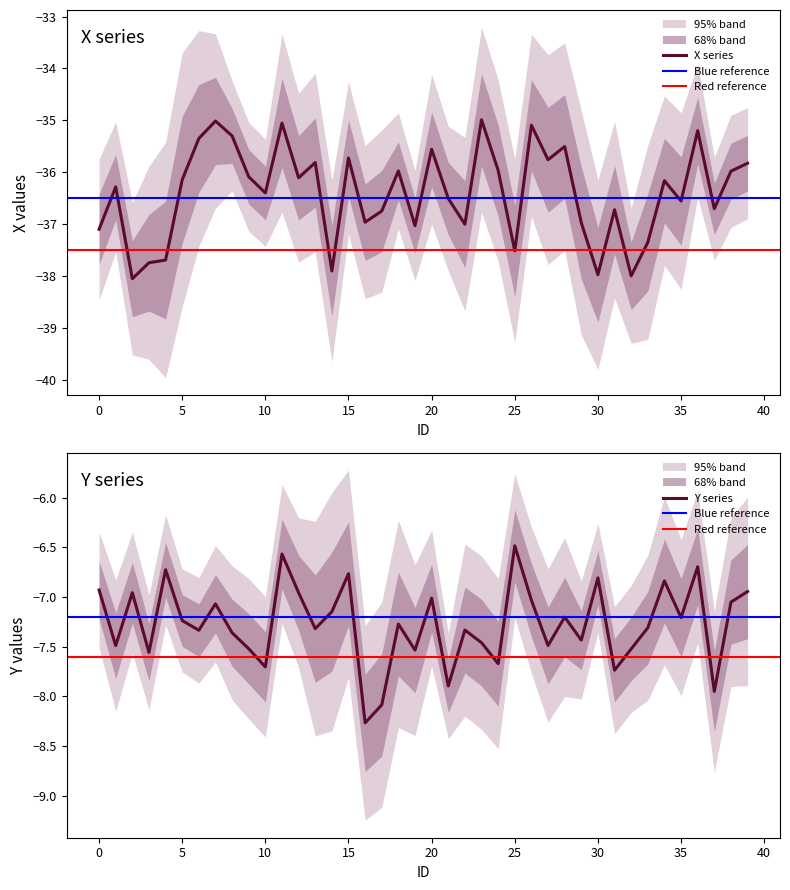

At which label is Y closest to -7?

20